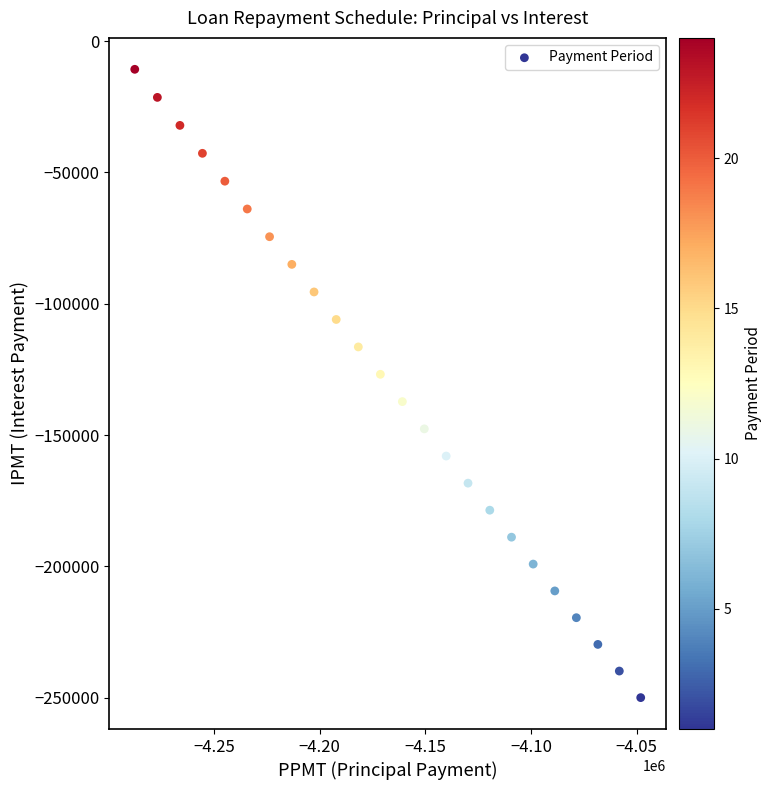

What is the range of X values (max minus min)?

239281.5